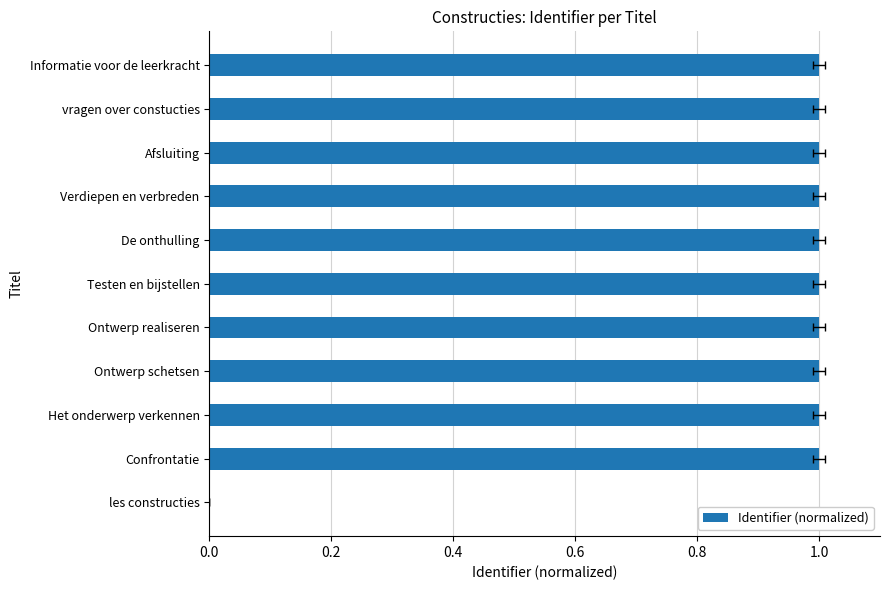

What is the change in value from les constructies to Ontwerp schetsen?

+1.0